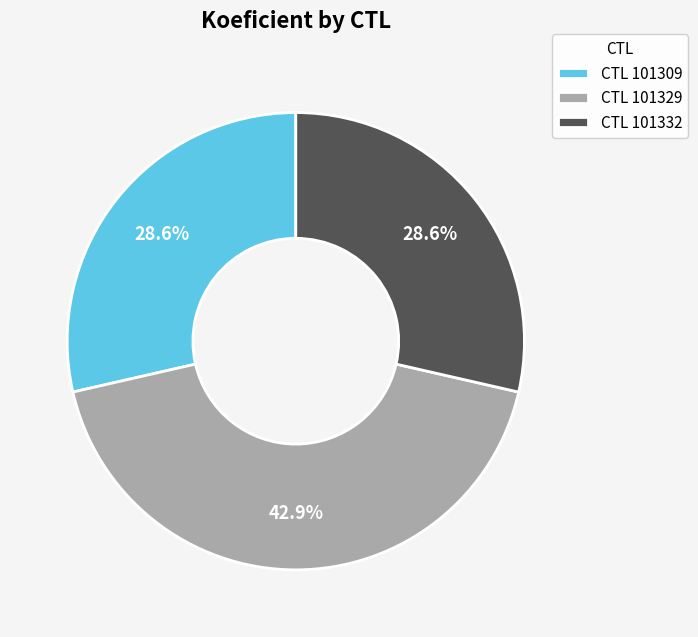

Is there a majority slice in this chart?

No